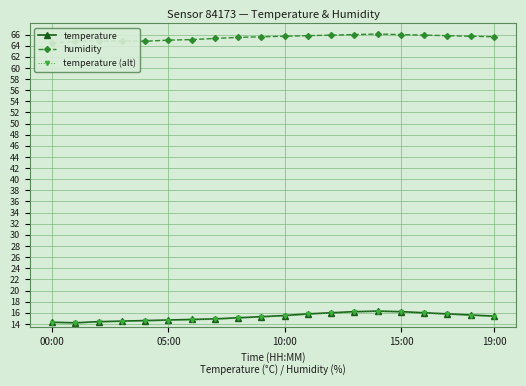

True or false: humidity has more than 0 interior local peaks.

True